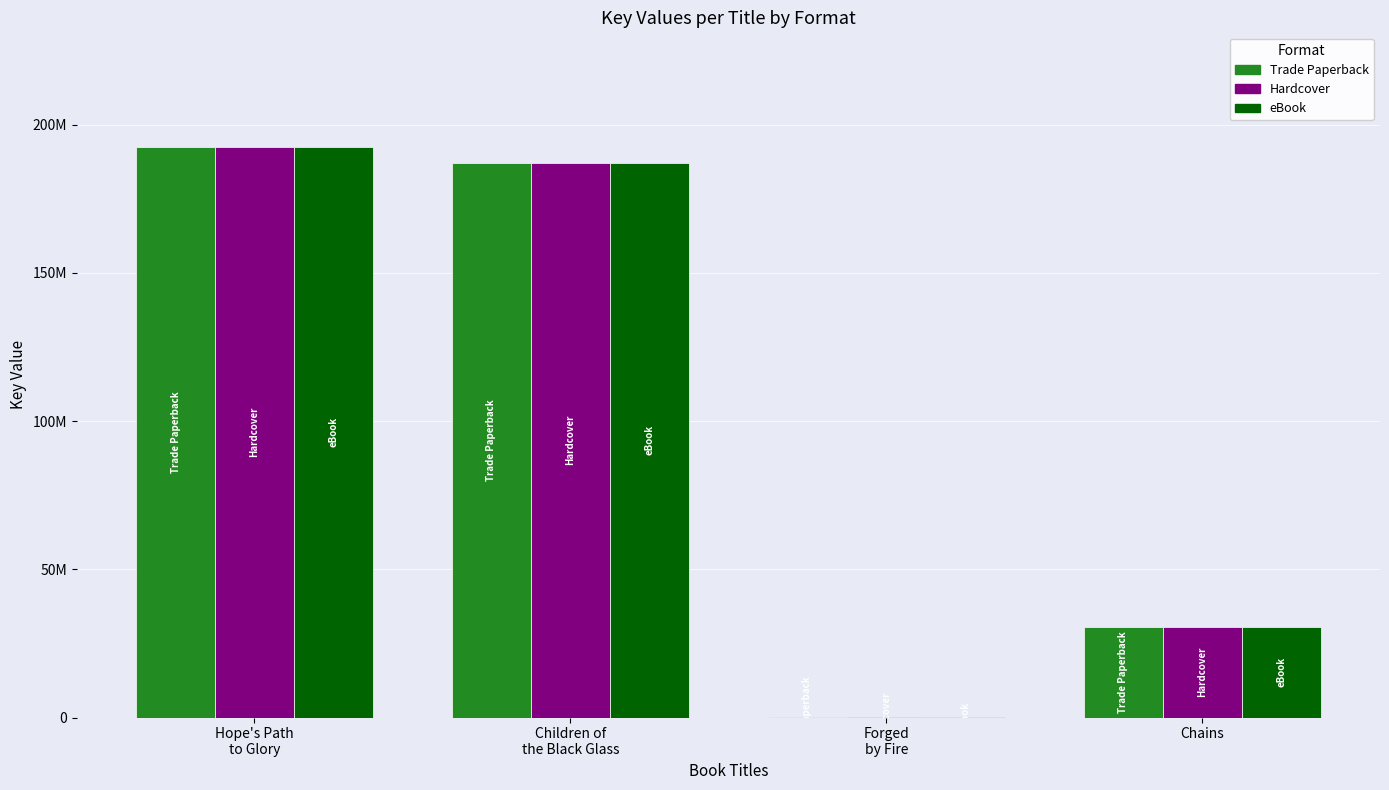

What are all the series names shown in the legend?

Trade Paperback, Hardcover, eBook